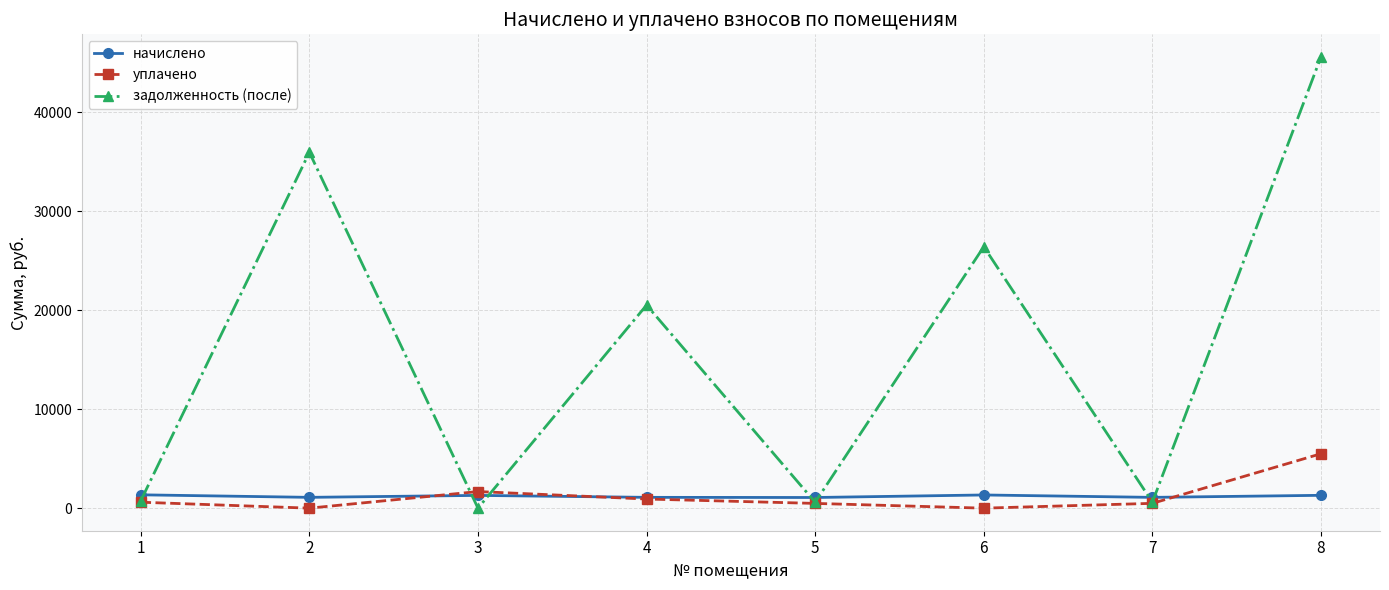

How many data points does each series have?

8